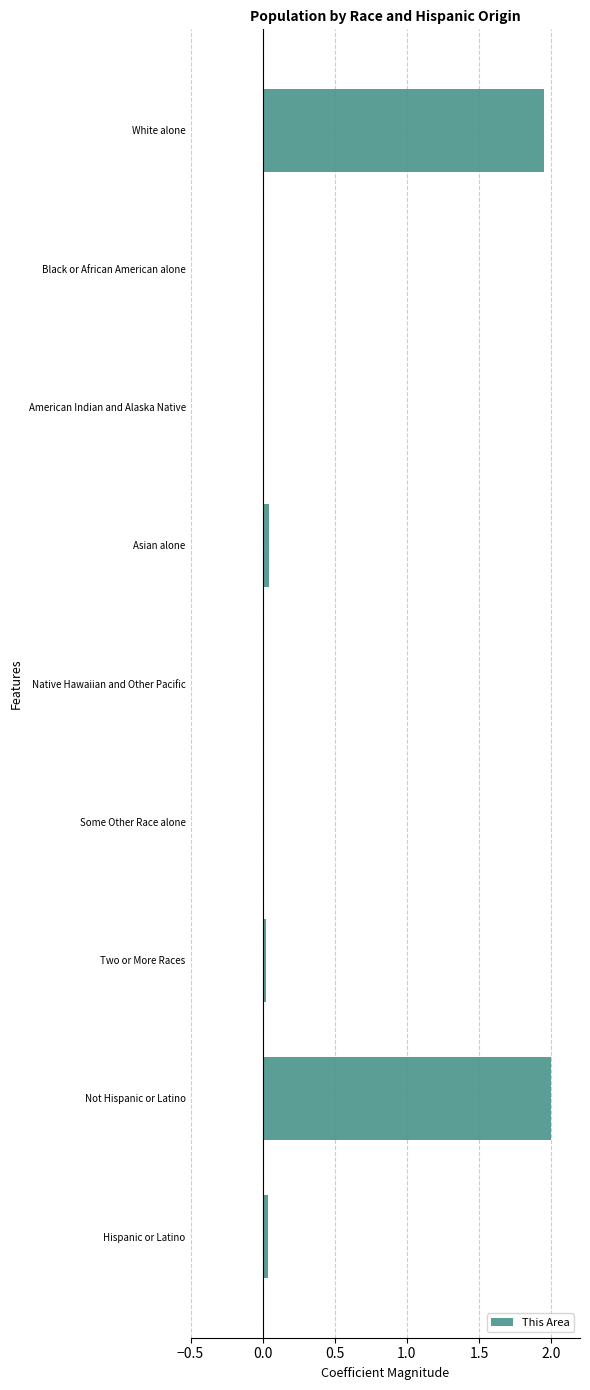

What is the maximum value shown in the chart?

2.0